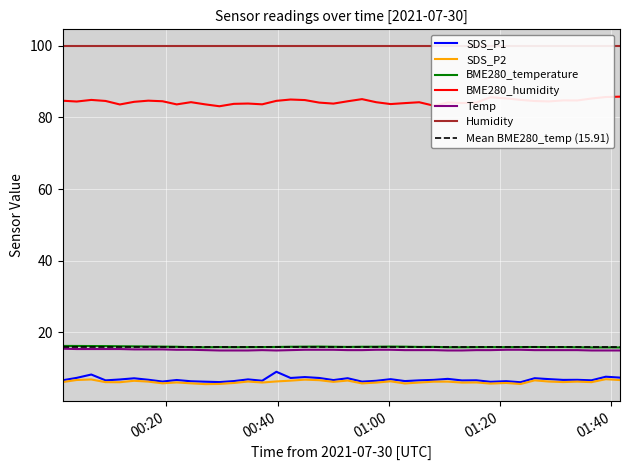

True or false: Temp and SDS_P2 intersect in this chart.

False